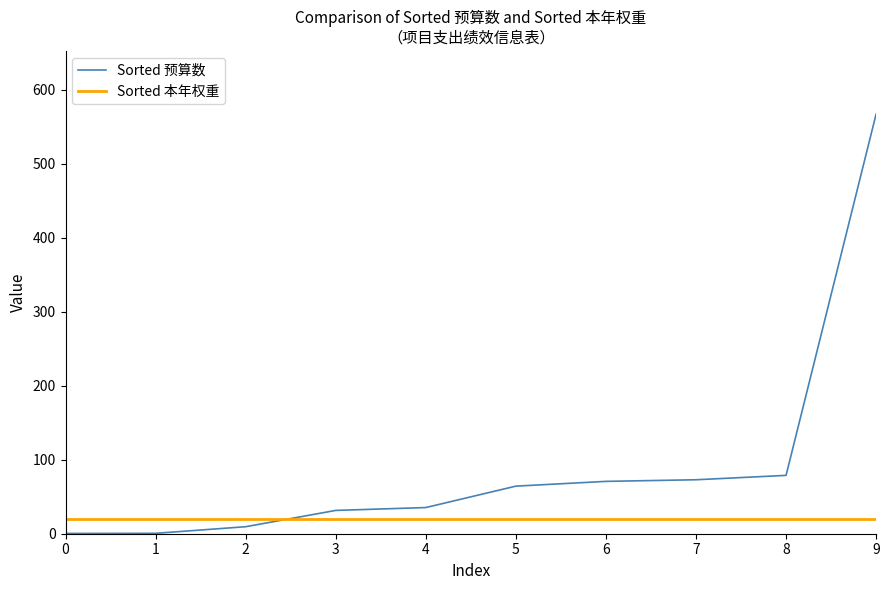

What is the sum of the Sorted 预算数 values at 5 and 1?

64.9